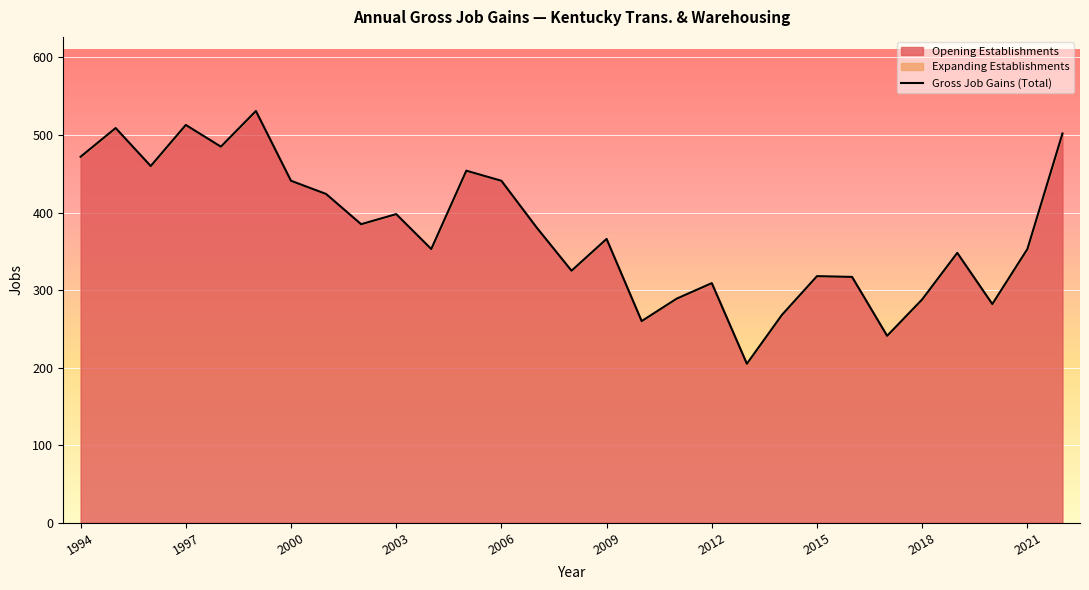

How many points are lower than both their immediate neighbors (excluding endpoints)?

9